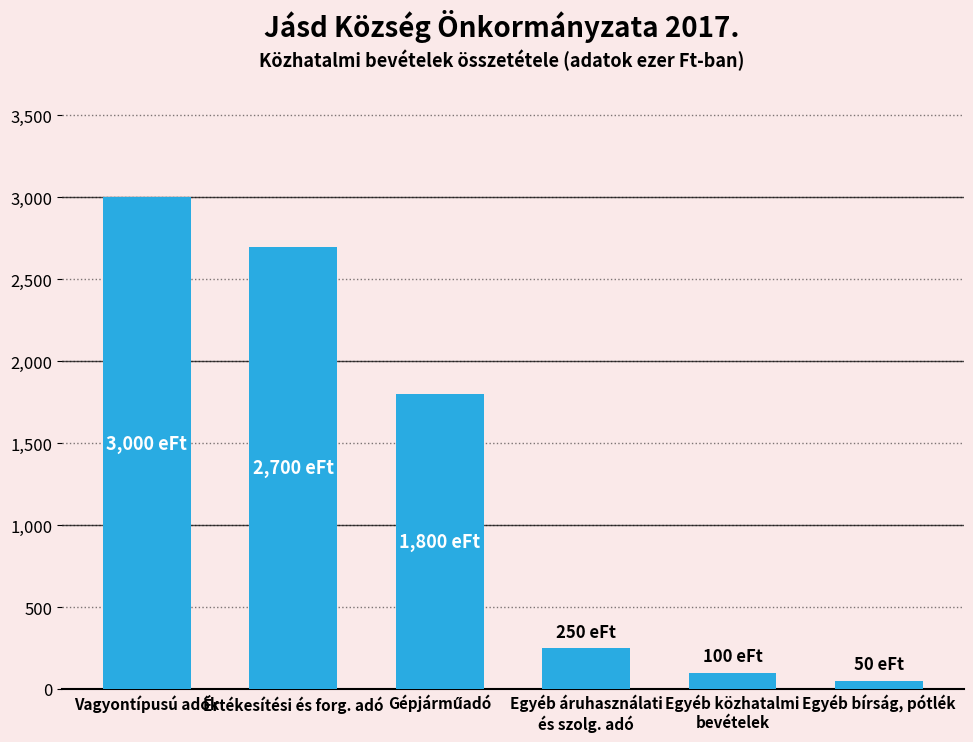

What is the sum of all values?

7900